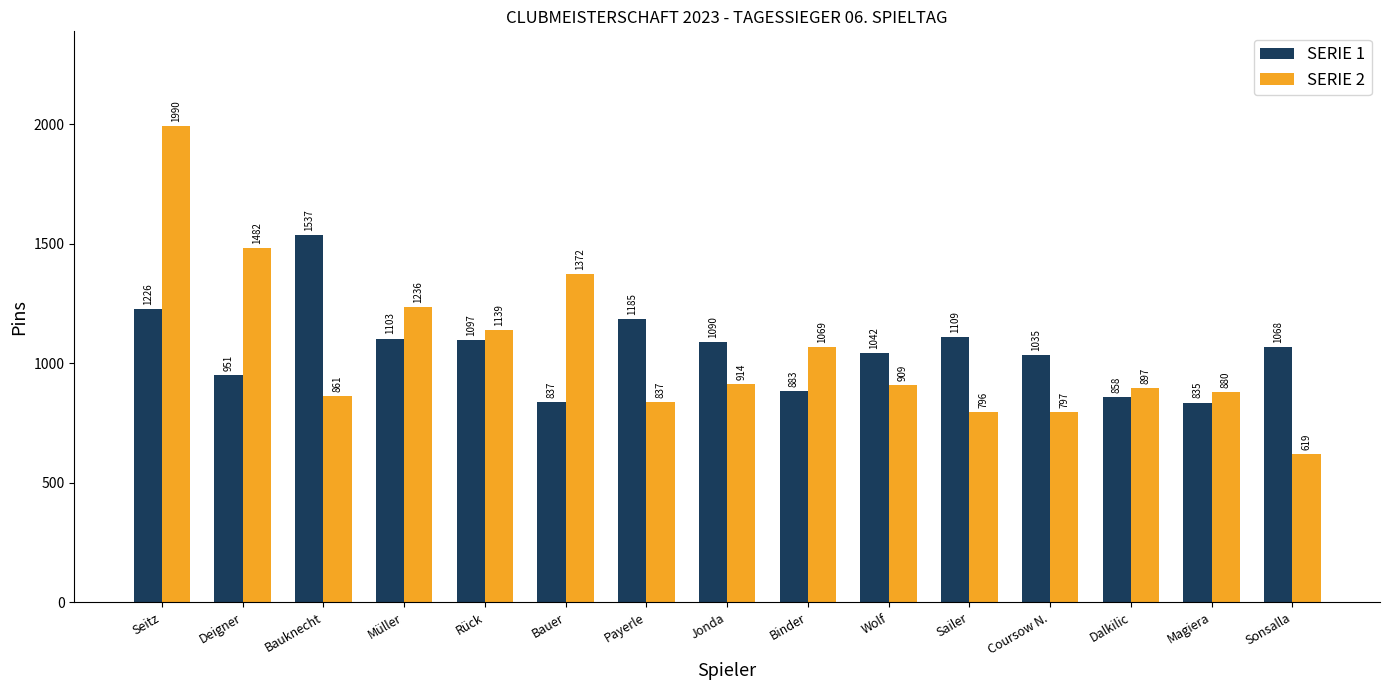

What position from the right is Bauknecht?

13